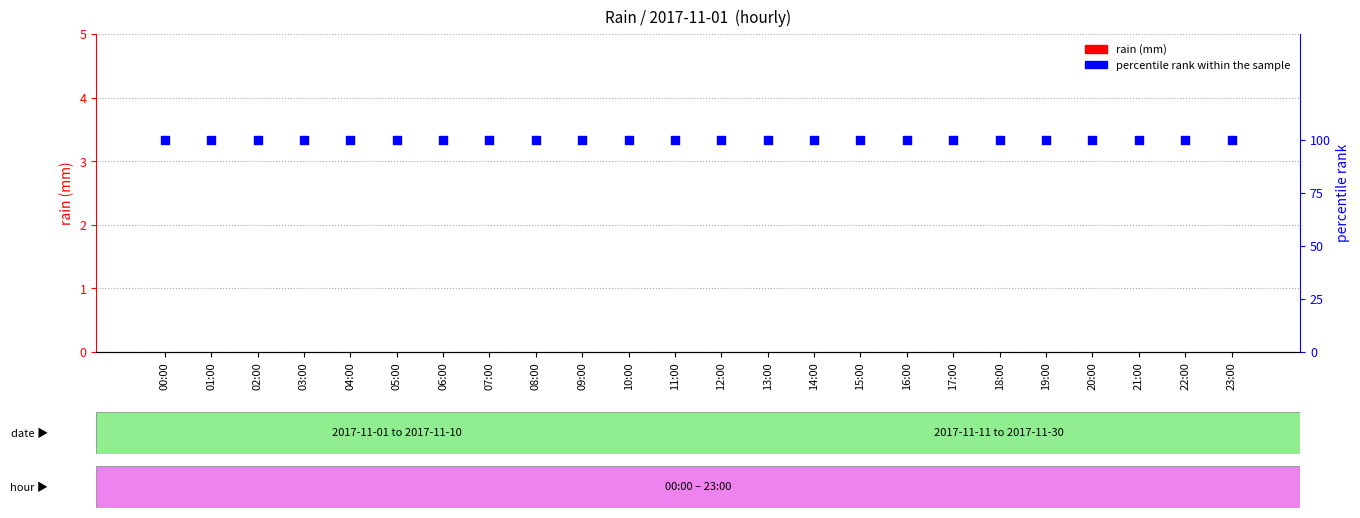

At which category is the sum across all series the highest?

00:00